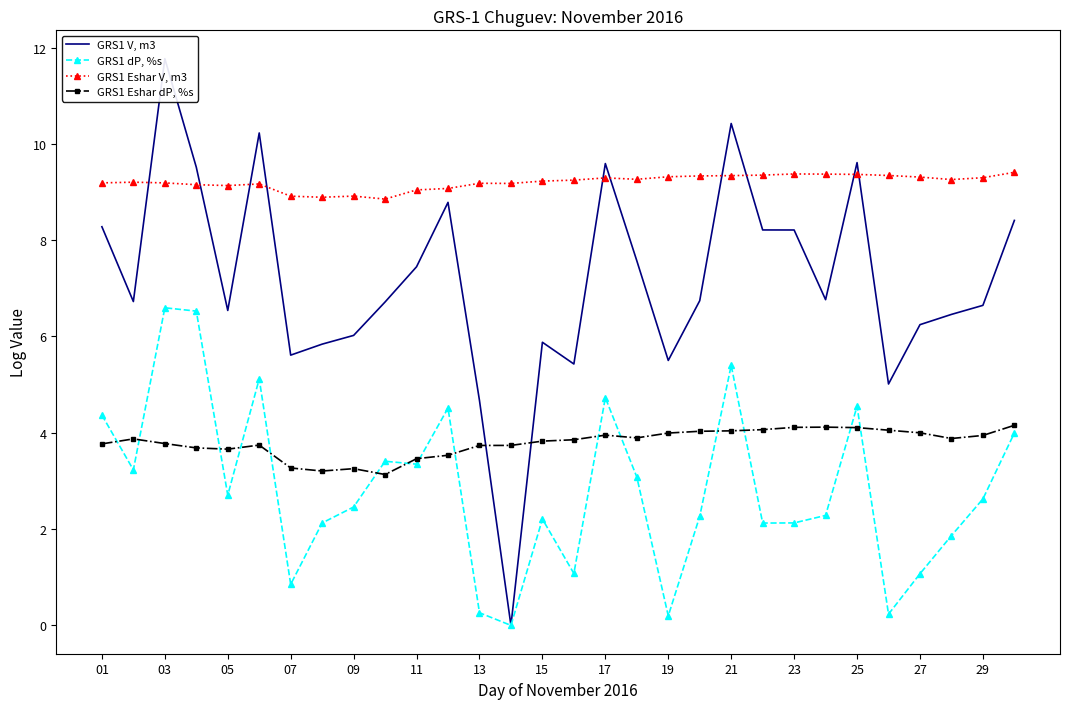

Is the value of GRS1 Eshar dP, %s at 01 greater than the value of GRS1 dP, %s at 01?

No